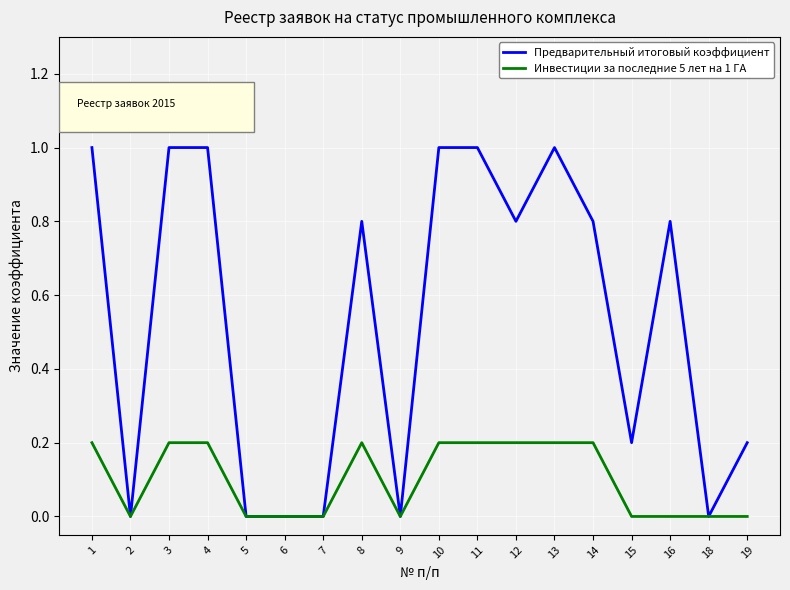

Is it true that Предварительный итоговый коэффициент equals 1.0 at 10?

True